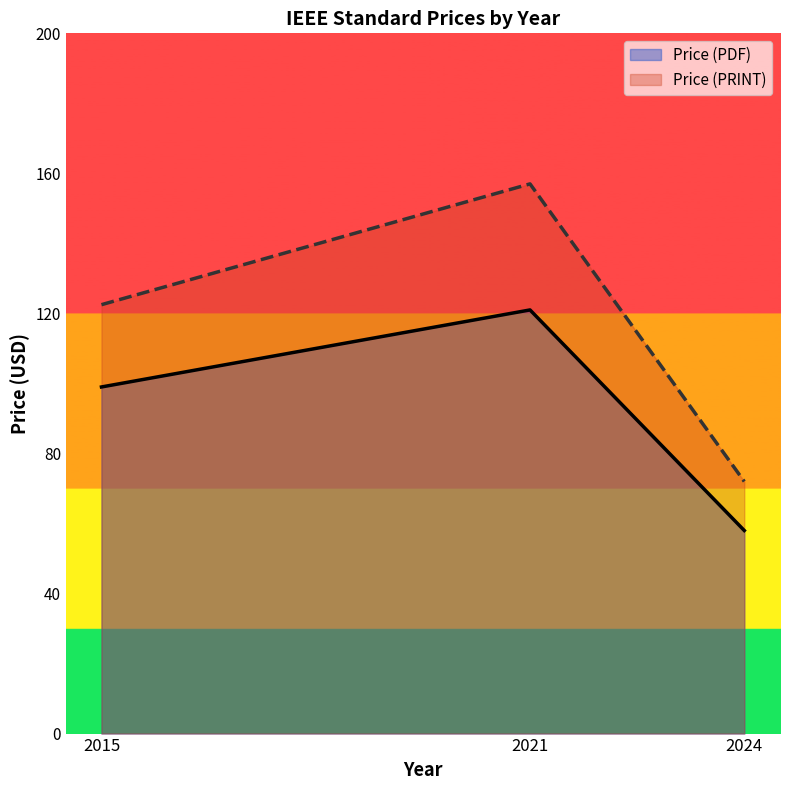

True or false: Price (PRINT) and Price (PDF) cross at least once.

False